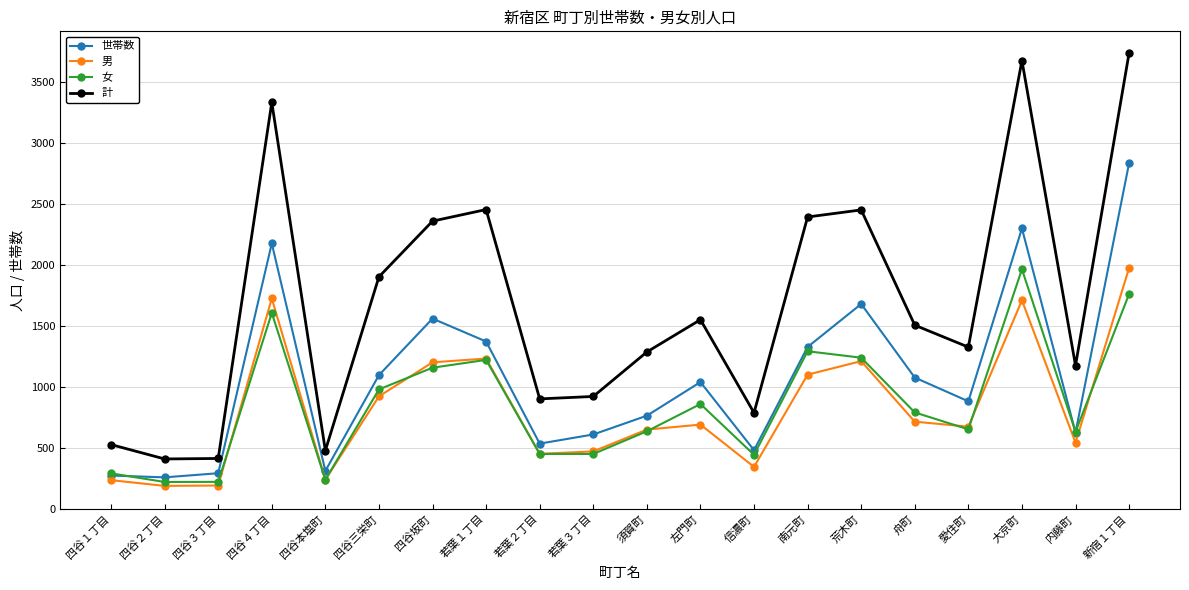

What are all the series names shown in the legend?

世帯数, 男, 女, 計